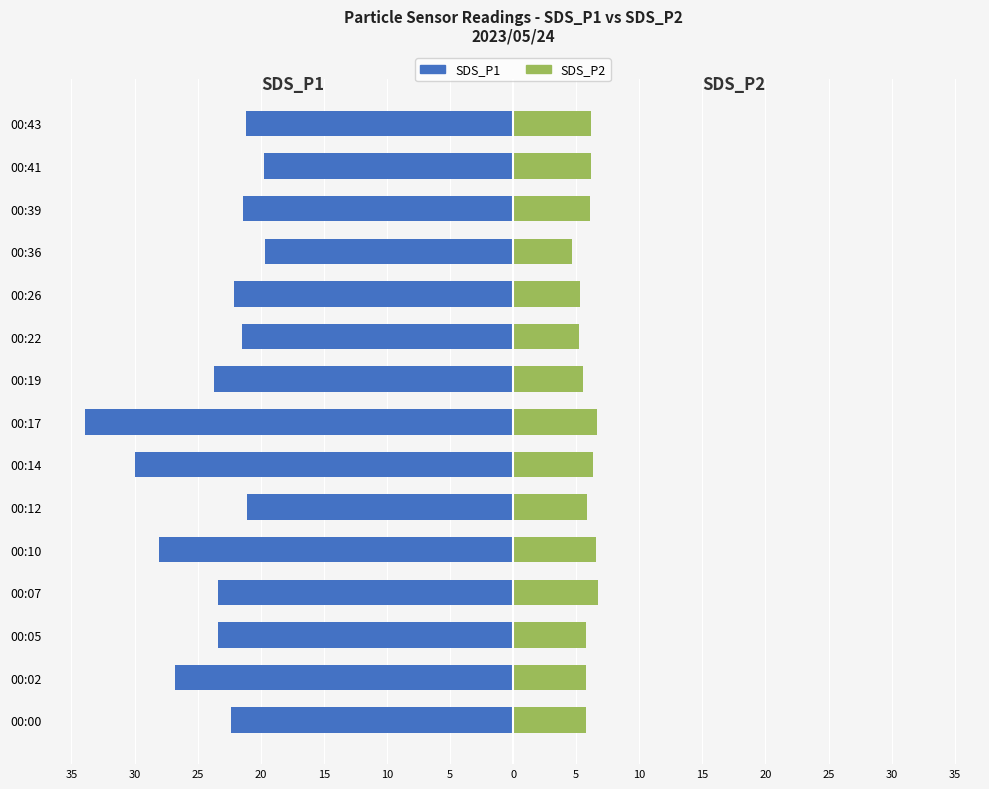

How many bars are there in each group?

2